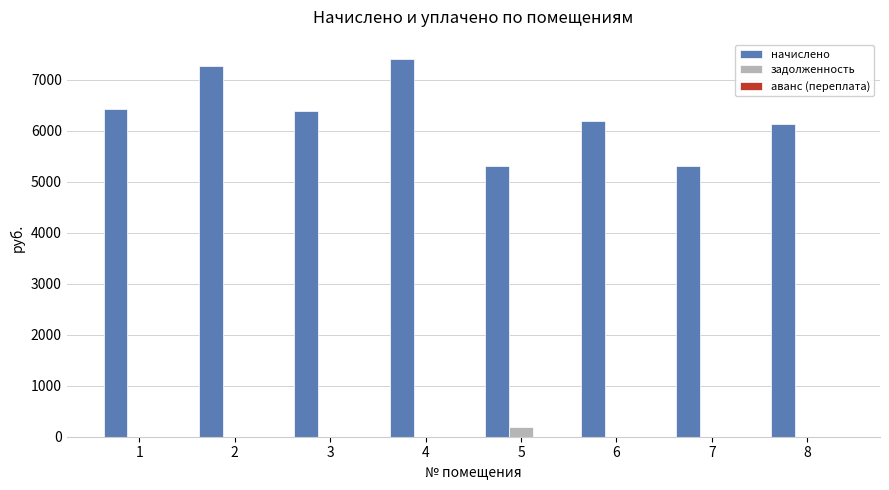

Which series has the largest total across all categories?

начислено